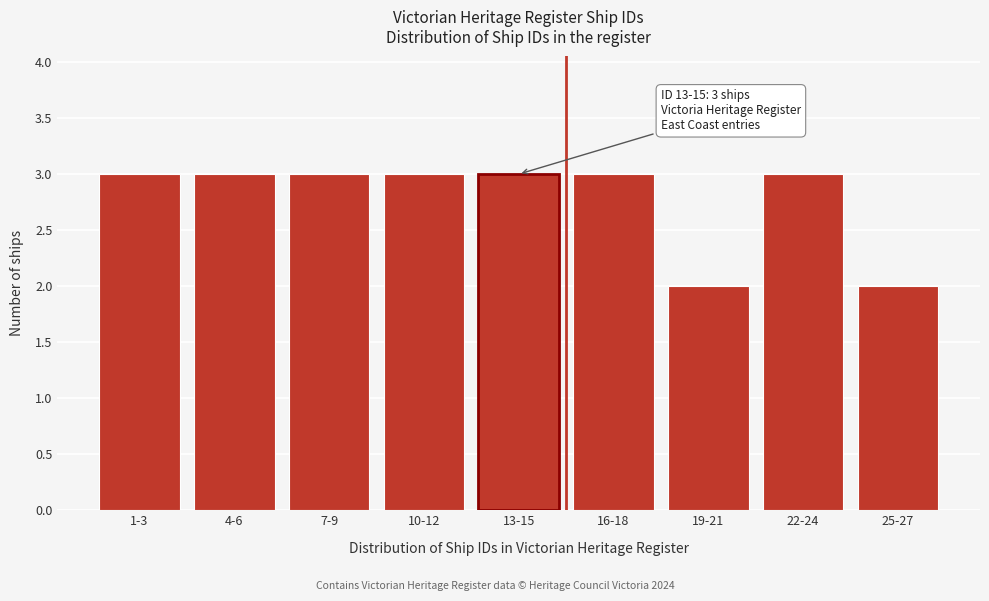

Reading right to left, transcribe all the data shown in this chart.

2	3	2	3	3	3	3	3	3